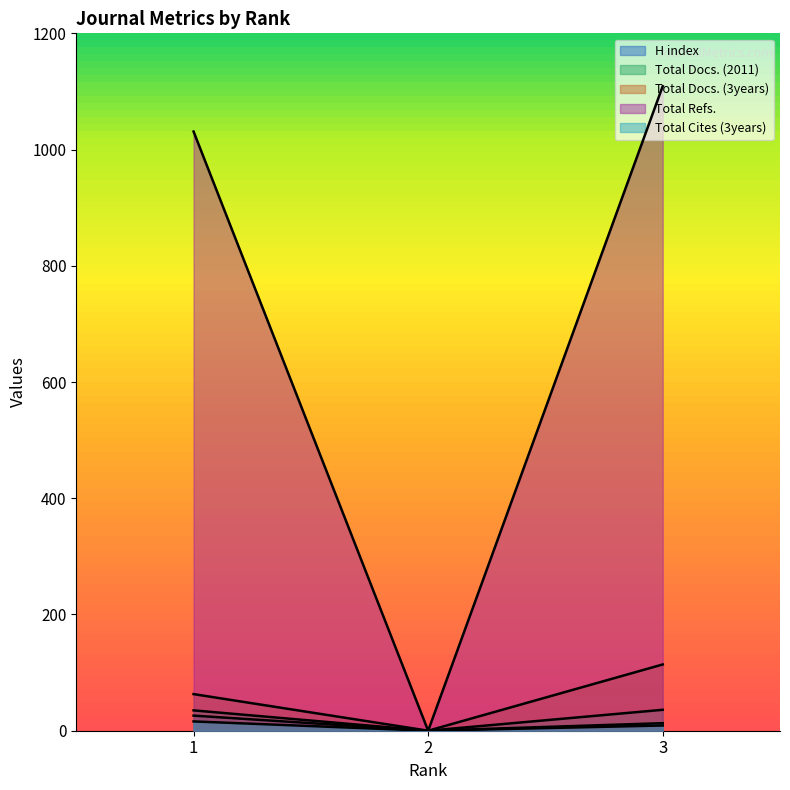

Rank the series by their maximum value, from lowest to highest.

Total Cites (3years), H index, Total Docs. (2011), Total Docs. (3years), Total Refs.